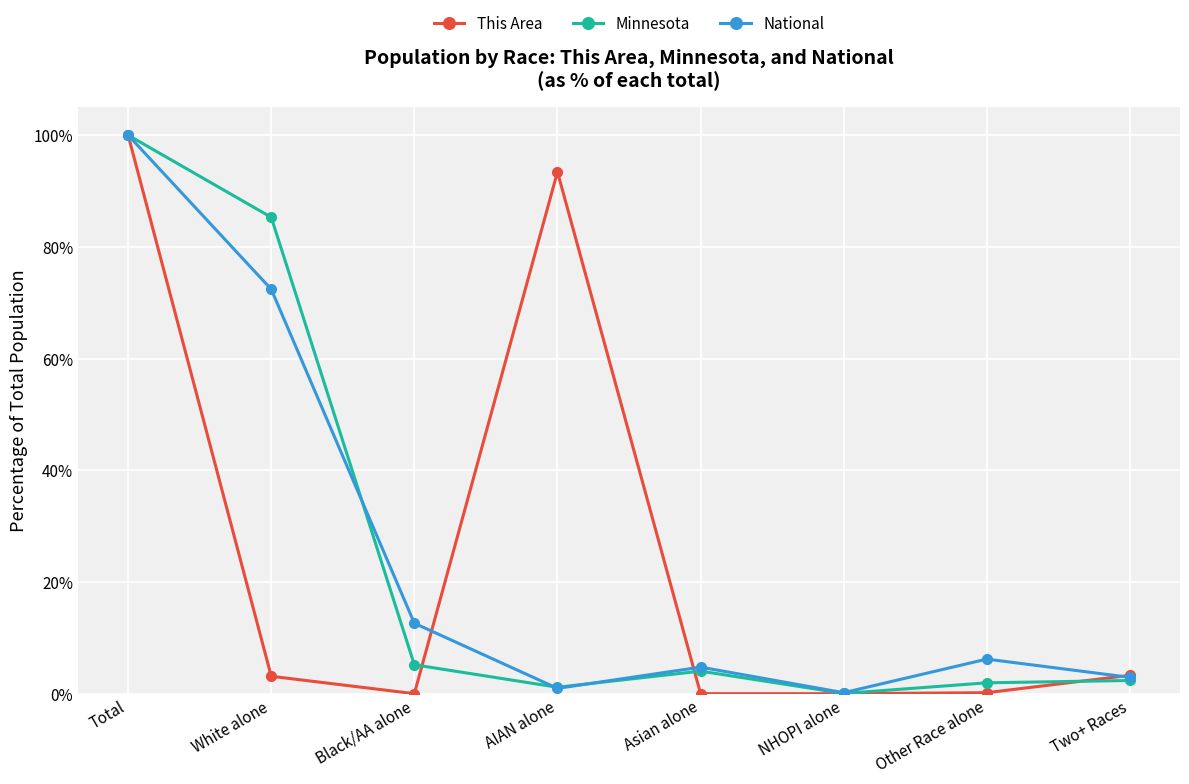

What is the value of the National point at the 3rd from the left?

12.6